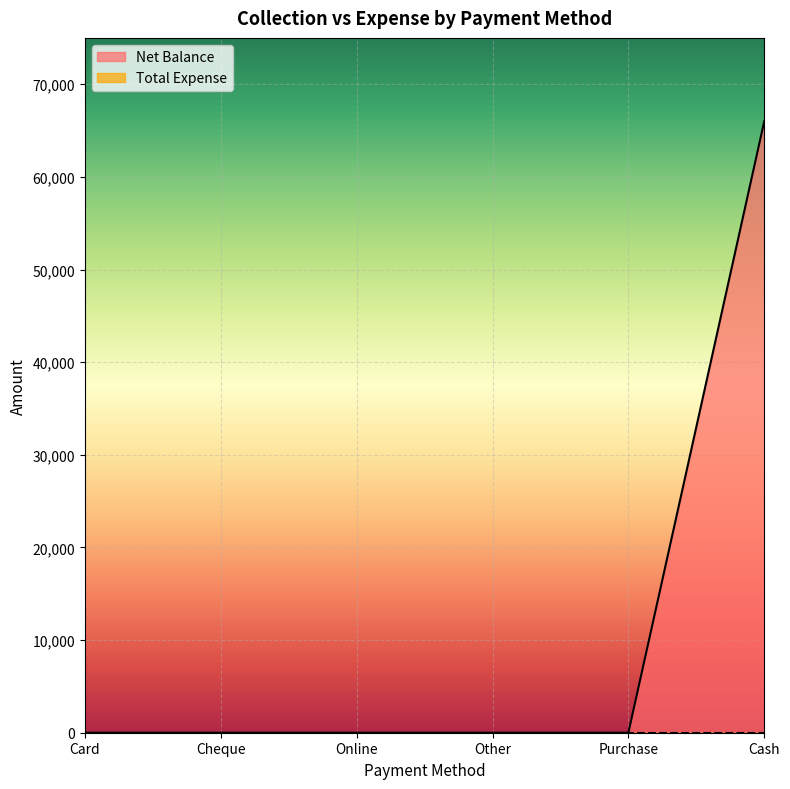

True or false: there are more than 1 points higher than both neighbors.

False